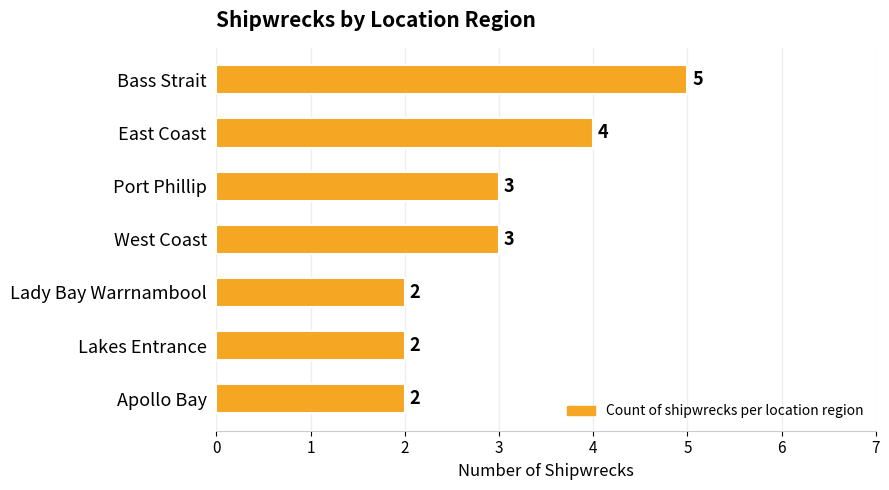

The value at West Coast is 3. True or false?

True